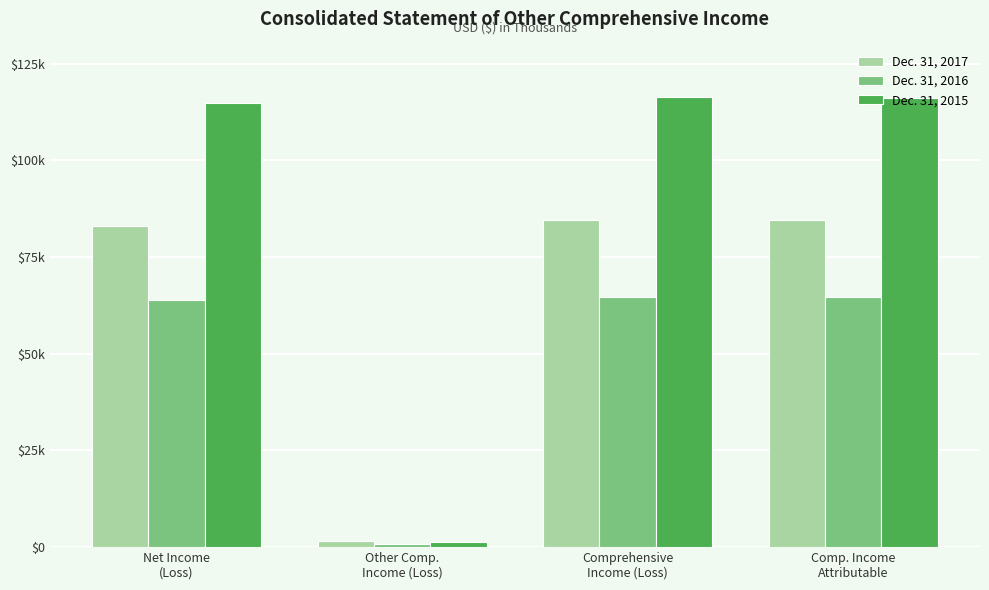

At which label does Dec. 31, 2017 first exceed 84571?

Comp. Income
Attributable